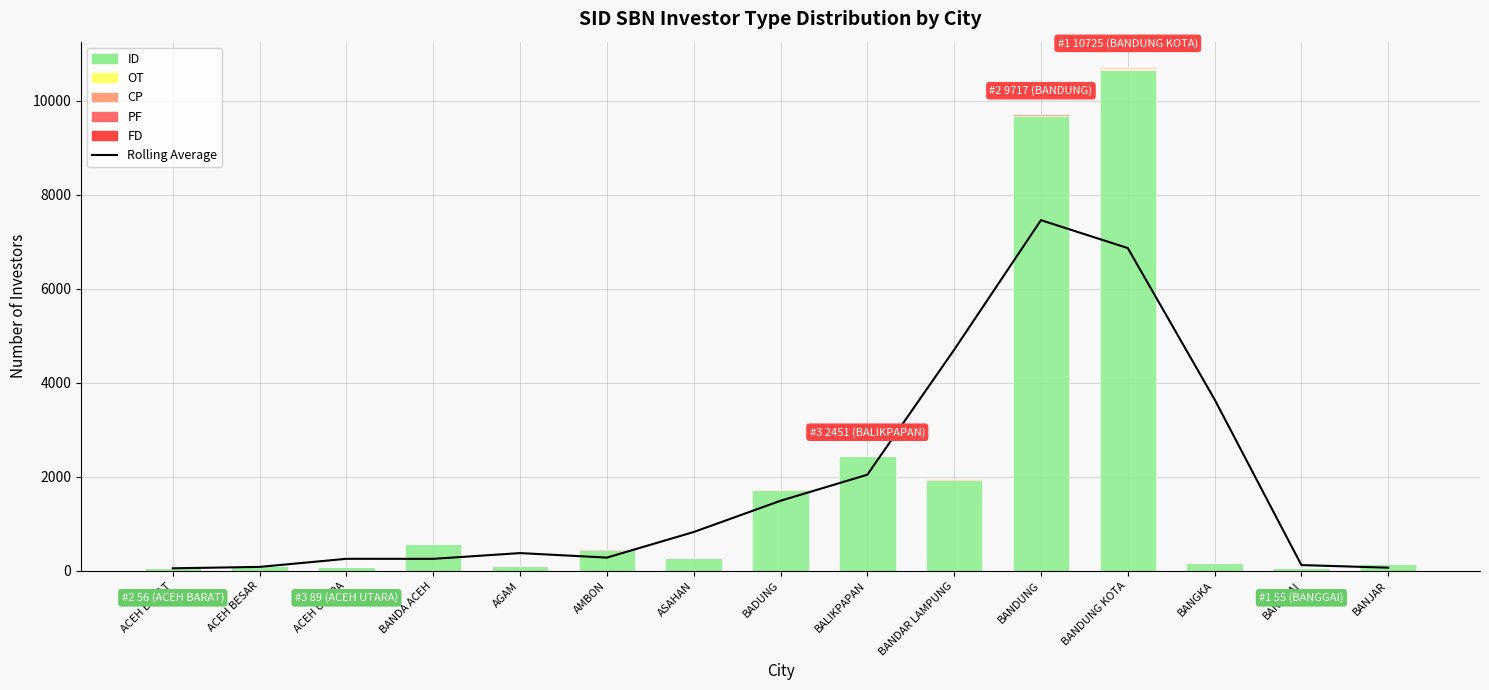

How many series are shown in this chart?

6